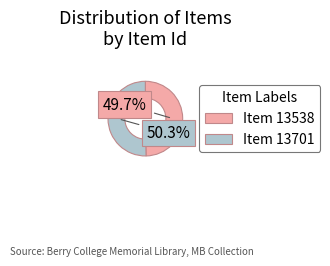

To the nearest percent, what percentage of the pie is Item 13538?

50%